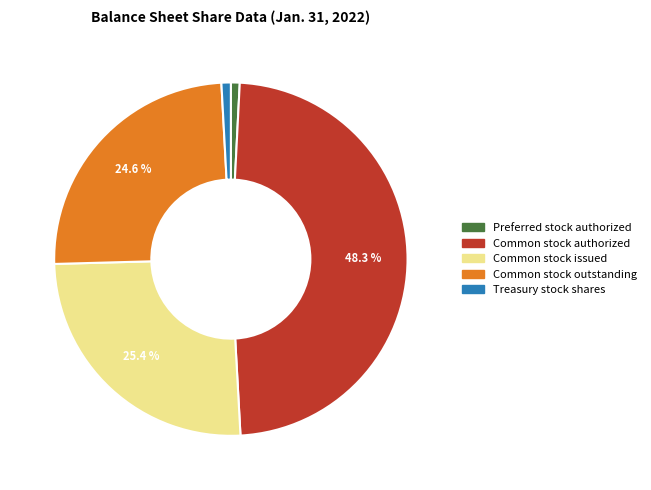

Which category has the biggest portion of the pie?

Common stock authorized